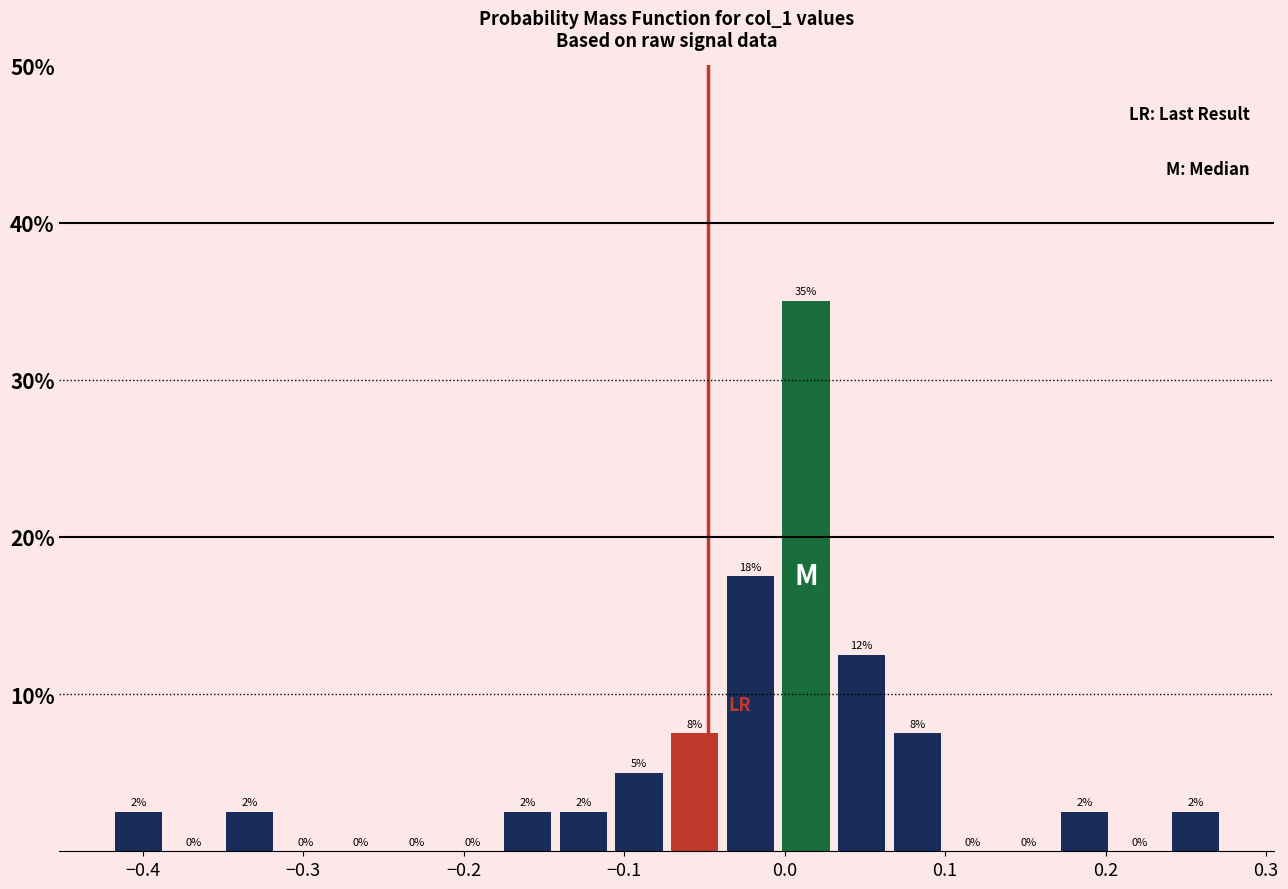

Around what value on the x-axis is the tallest bar? Give the approximate position of its centre, as read against the axis.

0.01